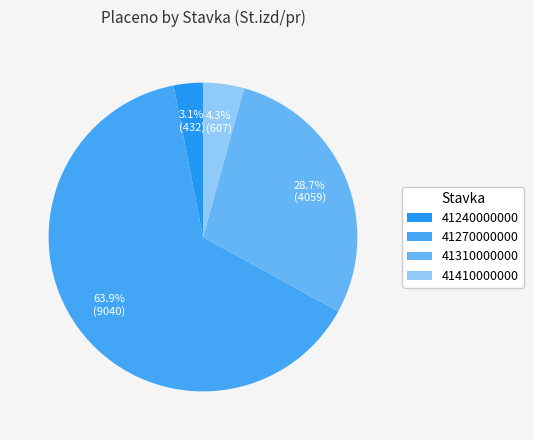

To the nearest percent, what is the combined percentage of 41270000000 and 41240000000?

67%